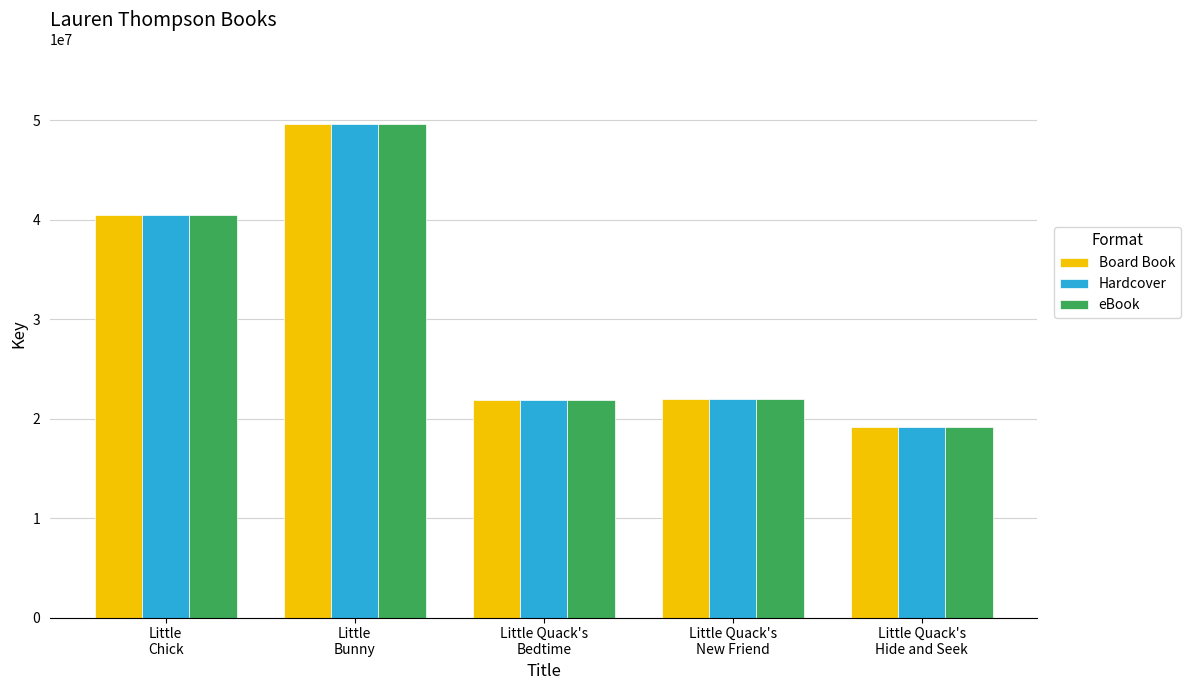

What are all the series names shown in the legend?

Board Book, Hardcover, eBook